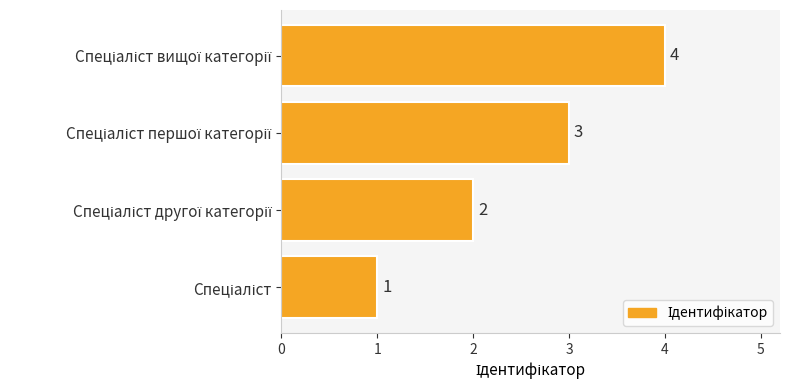

What is the maximum value shown in the chart?

4